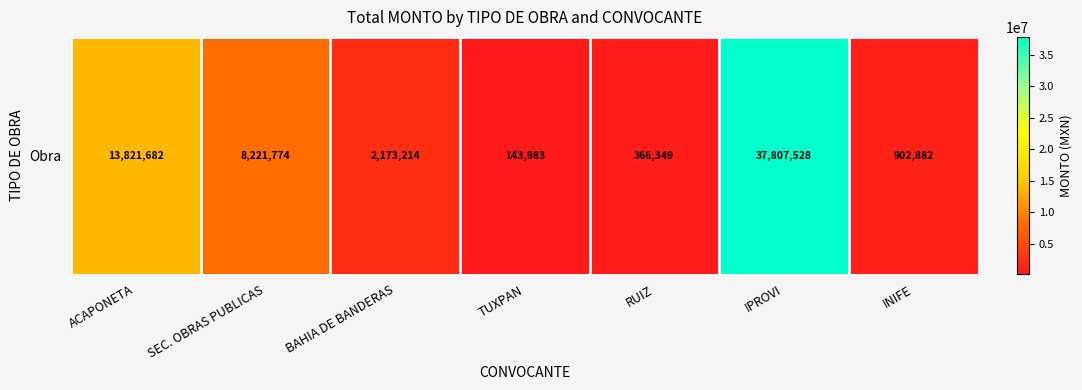

Reading left to right, list all the values displayed in this chart.

ACAPONETA=13821681.9	SEC. OBRAS PUBLICAS=8221773.8	BAHIA DE BANDERAS=2173213.5	TUXPAN=143983.2	RUIZ=366348.8	IPROVI=37807527.6	INIFE=902882.0